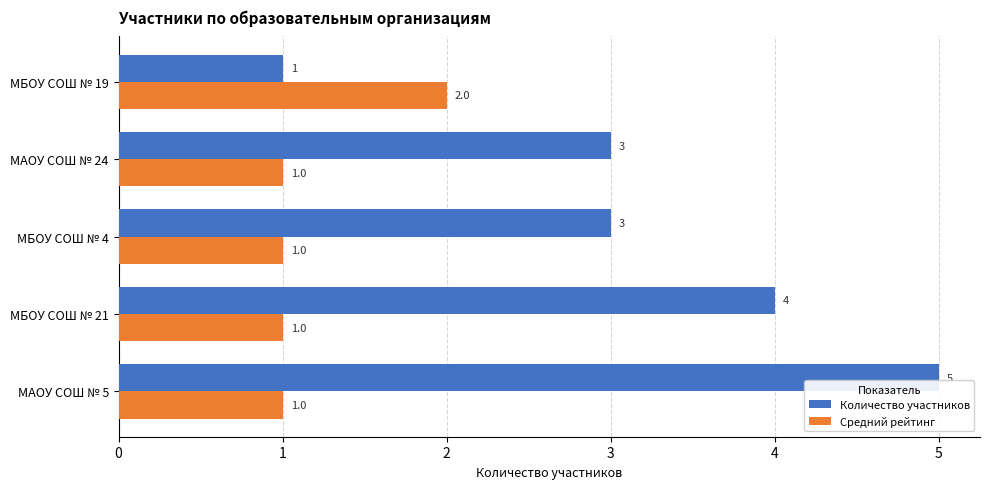

True or false: Средний рейтинг has a value of 2 at МБОУ СОШ № 19.

True